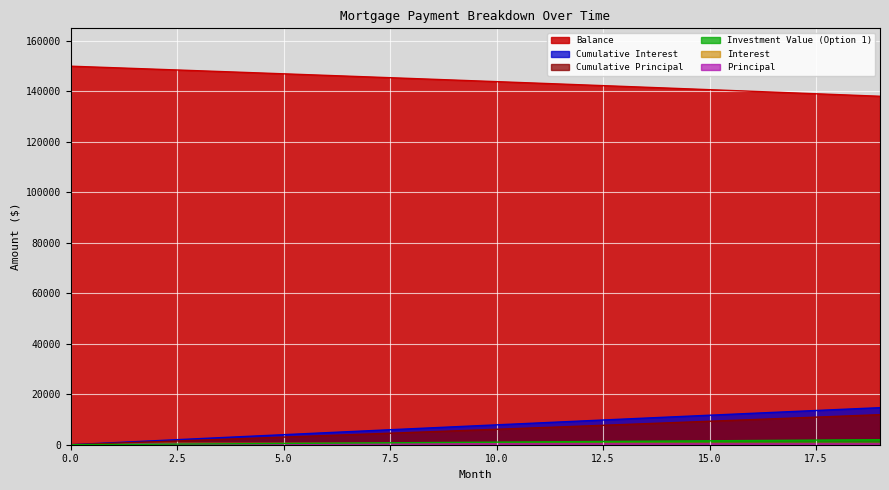

True or false: Cumulative Principal has a value of 3633.7 at 6.

True